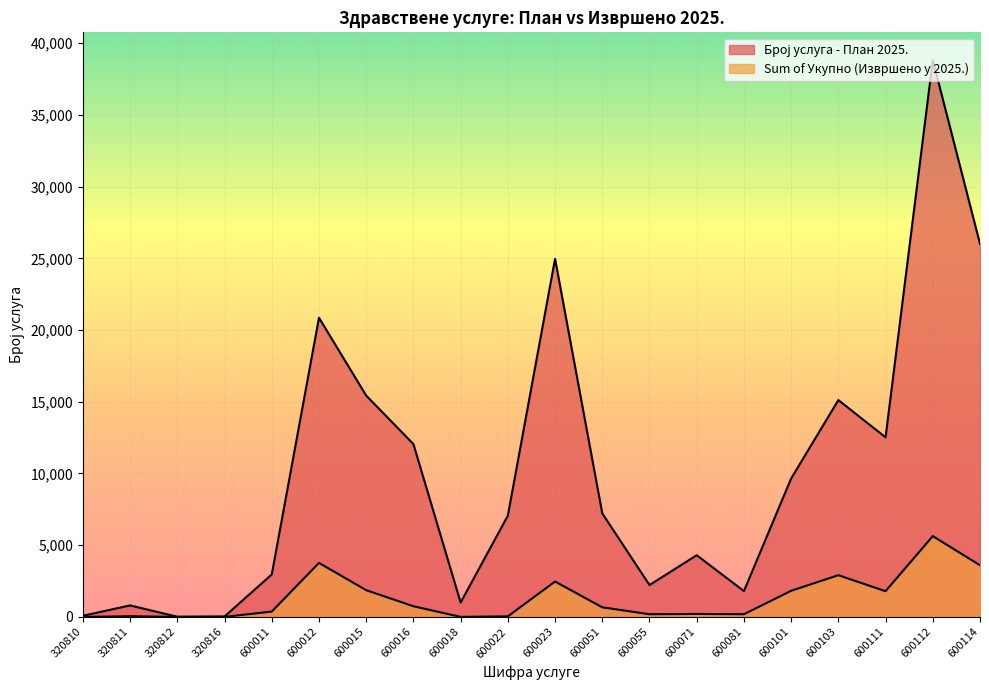

What is the sum of all Sum of Укупно (Извршено у 2025.) values?

26288